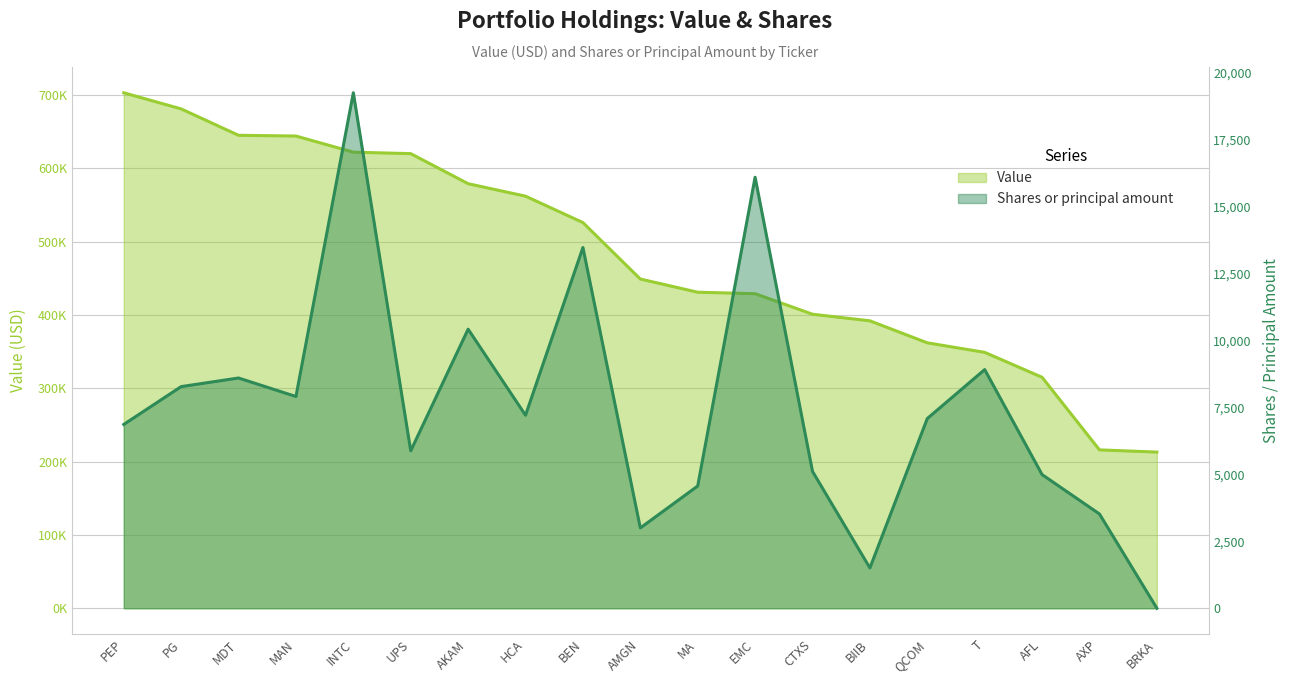

Which series has the widest spread of values?

Value